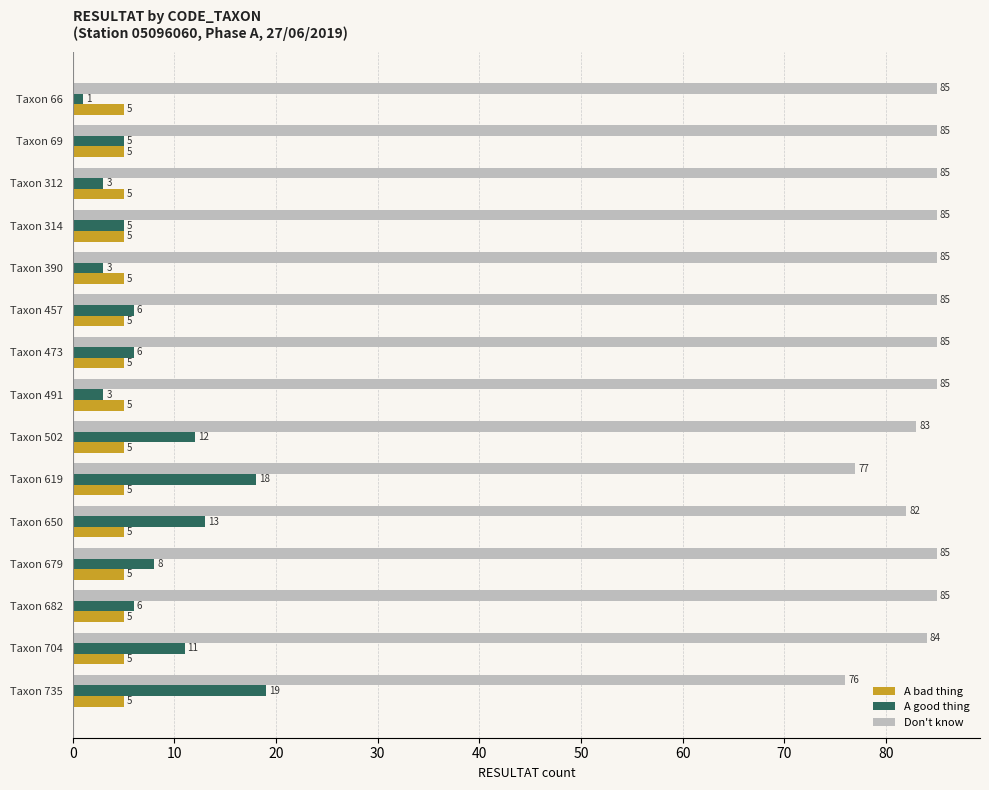

Between Taxon 390 and Taxon 679, which series saw the biggest shift?

A good thing